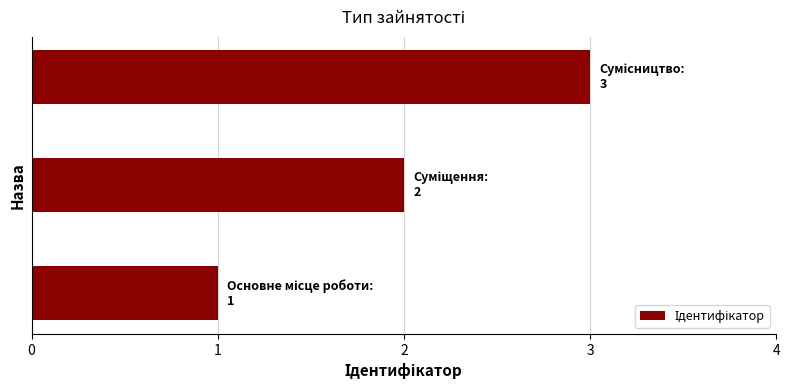

Count the number of categories in the chart.

3